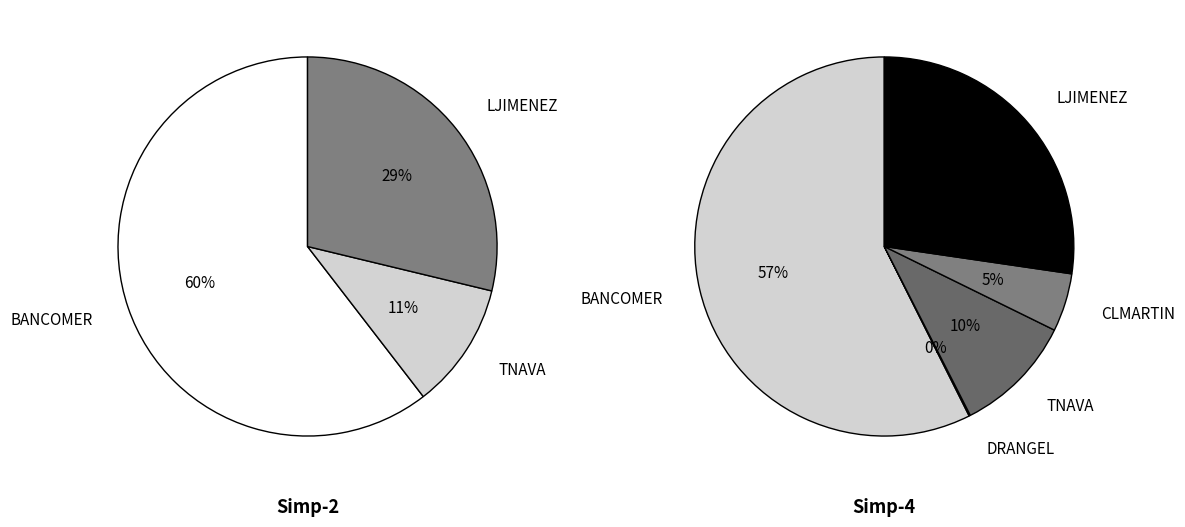

What is the change in value from BANCOMER to LJIMENEZ?

-329400.0